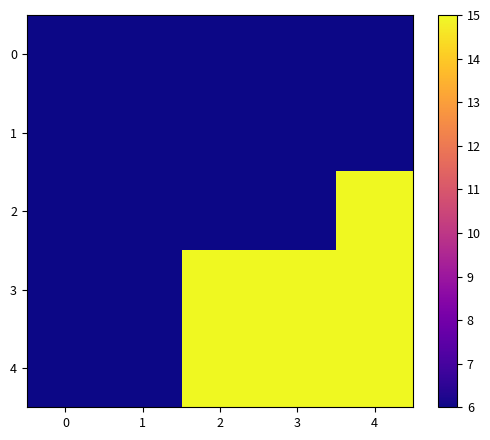

What is the total value across all series at 1?

30